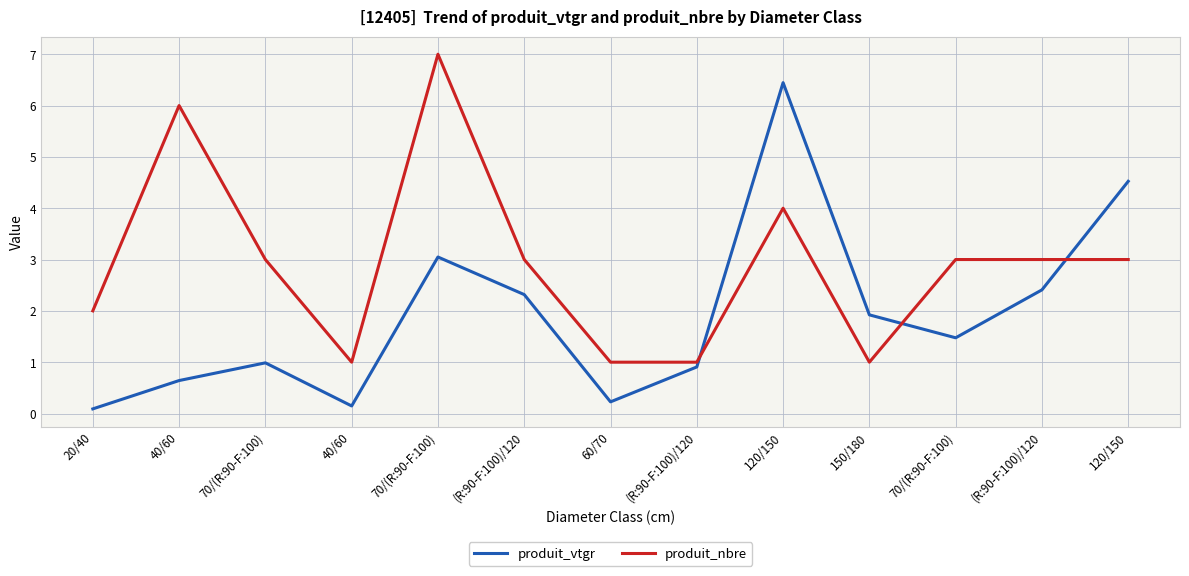

Where is produit_vtgr nearest to the value 3?

70/(R:90-F:100)